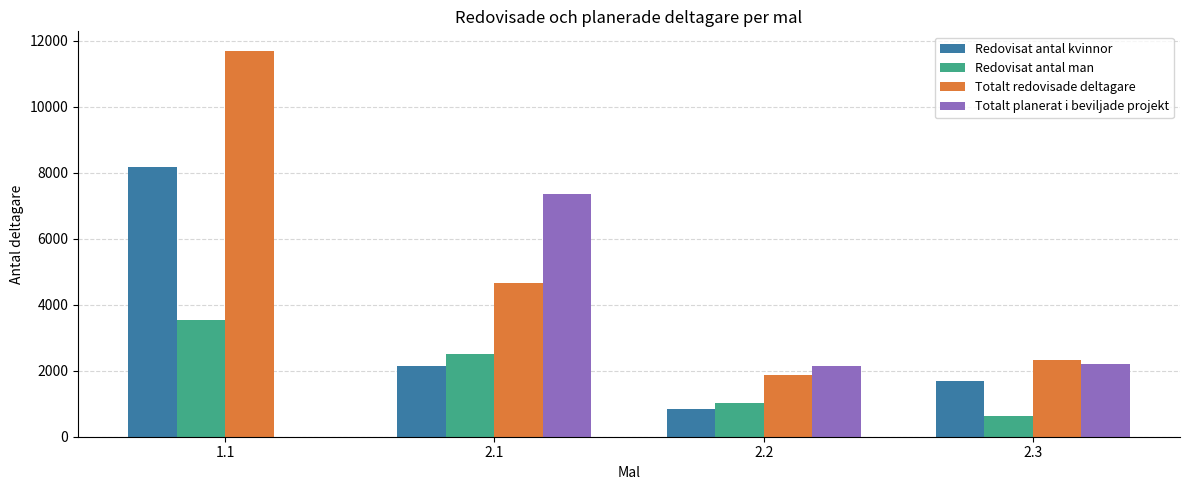

The Redovisat antal man series shows 2508 at 2.1. True or false?

True